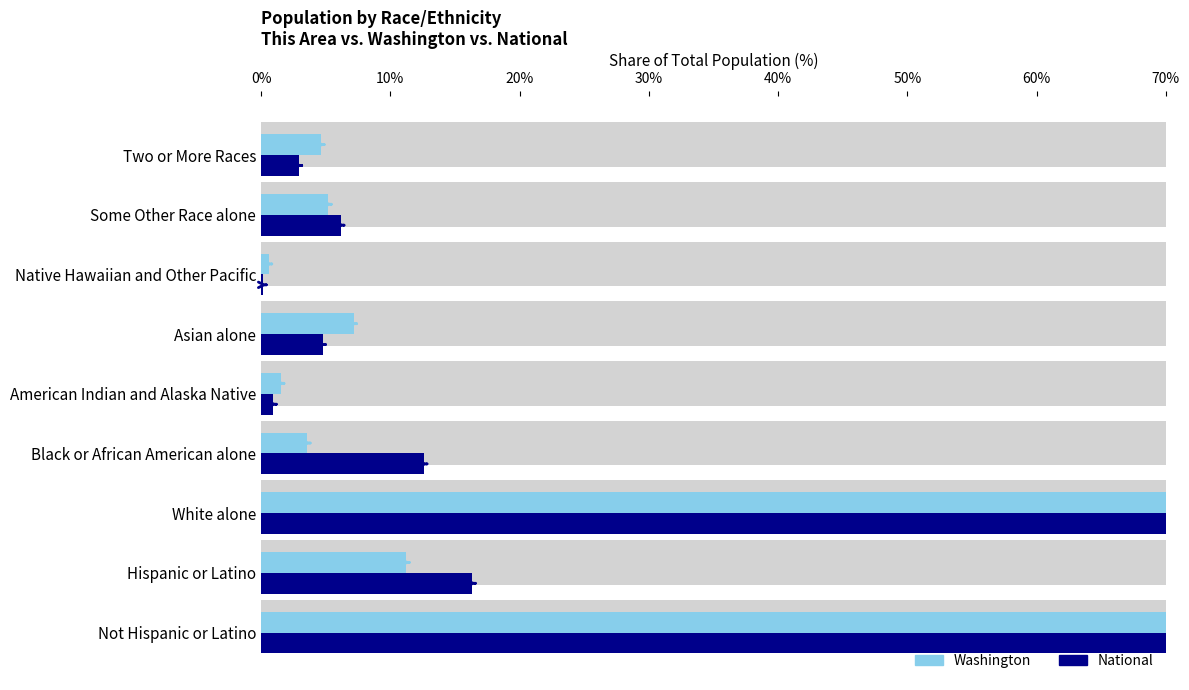

Between Native Hawaiian and Other Pacific and Asian alone, which is larger?

Asian alone